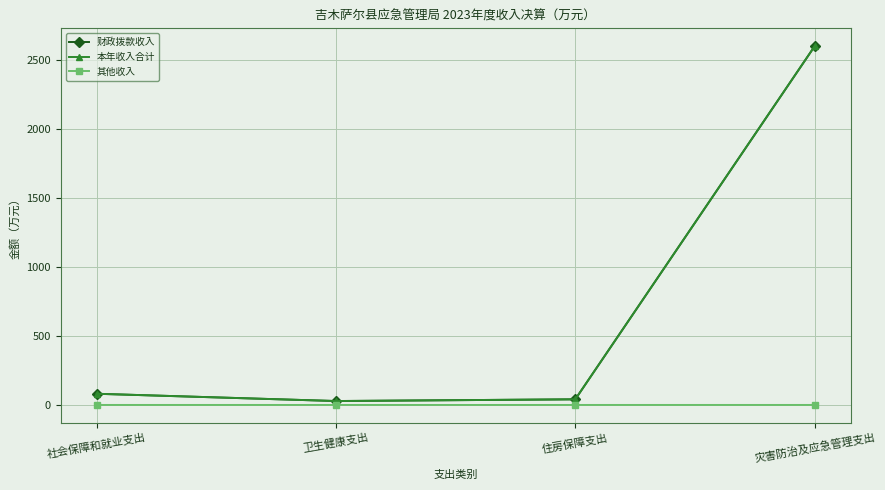

Is this an area chart (filled region under the line)?

No